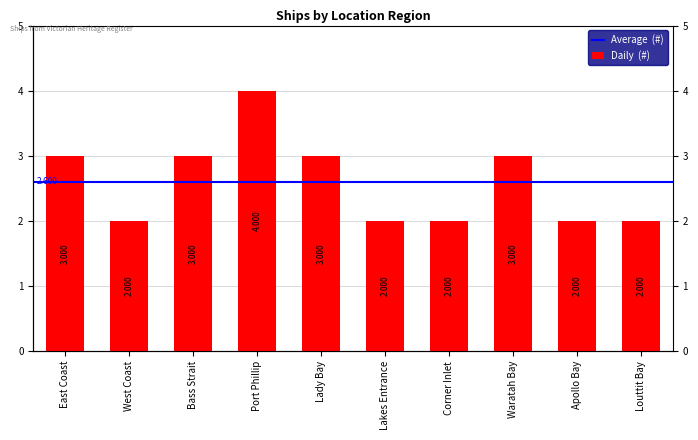

Approximately how many times larger is the value at West Coast compared to Bass Strait?

0.7